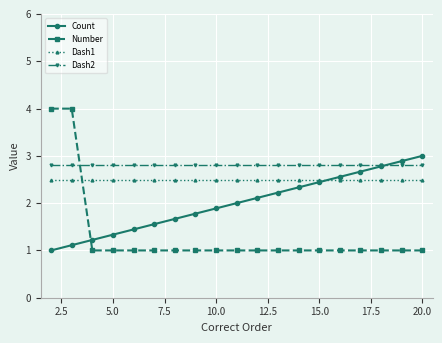

Does the chart display data point markers on the line(s)?

Yes